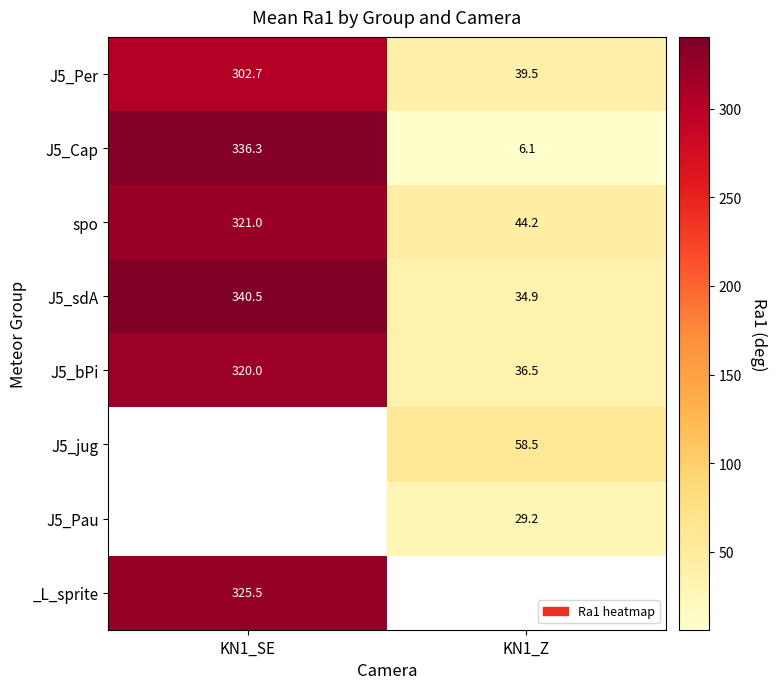

How many values in the J5_Cap series exceed 336?

1